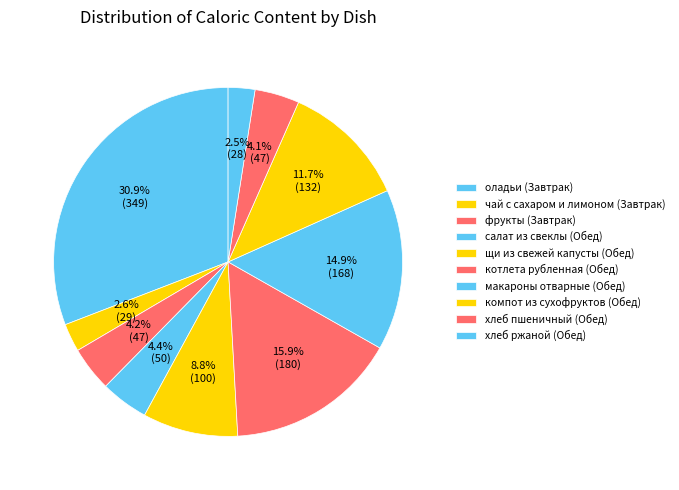

Count the number of slices in the pie.

10